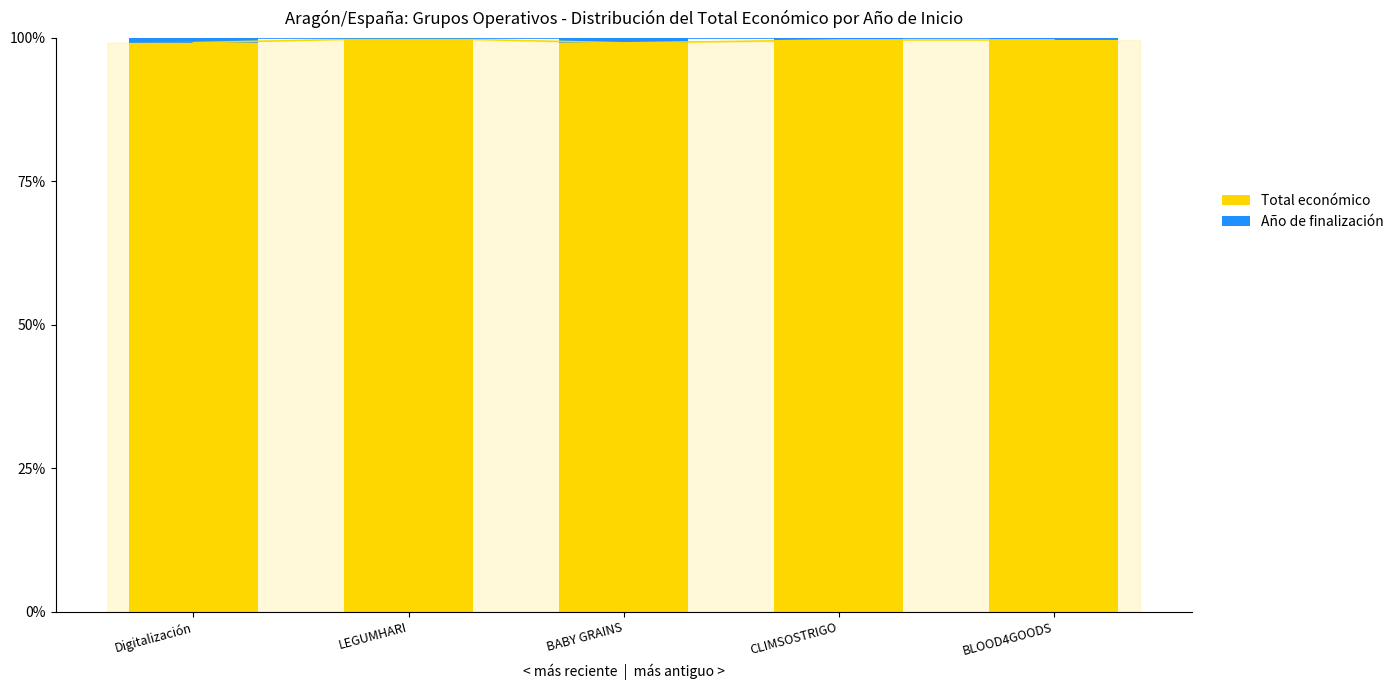

Is the value of Total económico at CLIMSOSTRIGO greater than the value of Año de finalización at CLIMSOSTRIGO?

Yes